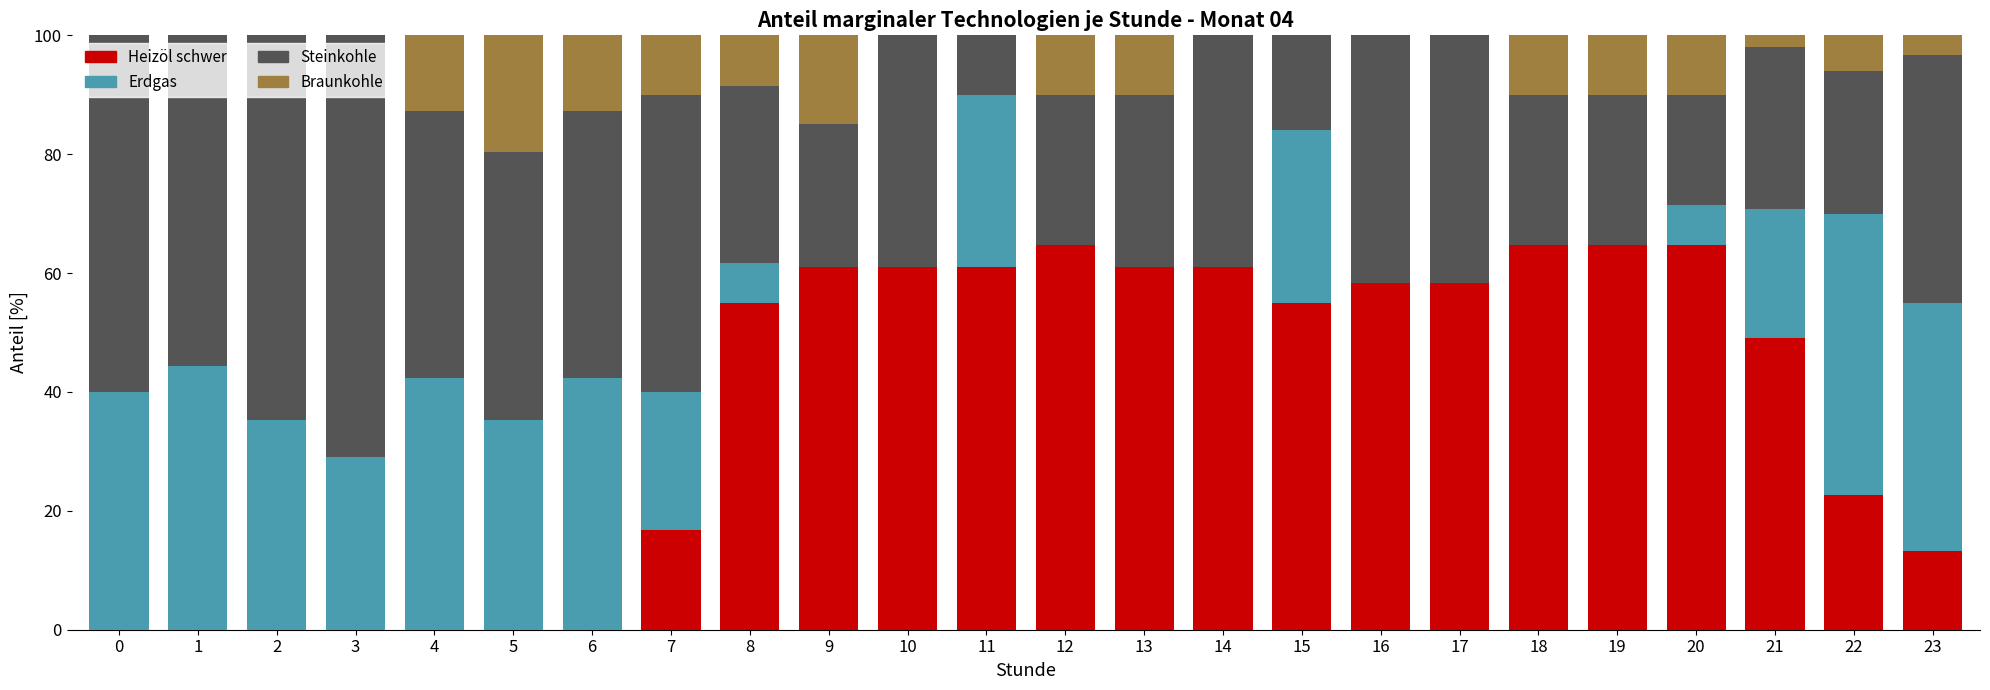

Are the bars grouped side by side (vs. stacked)?

No